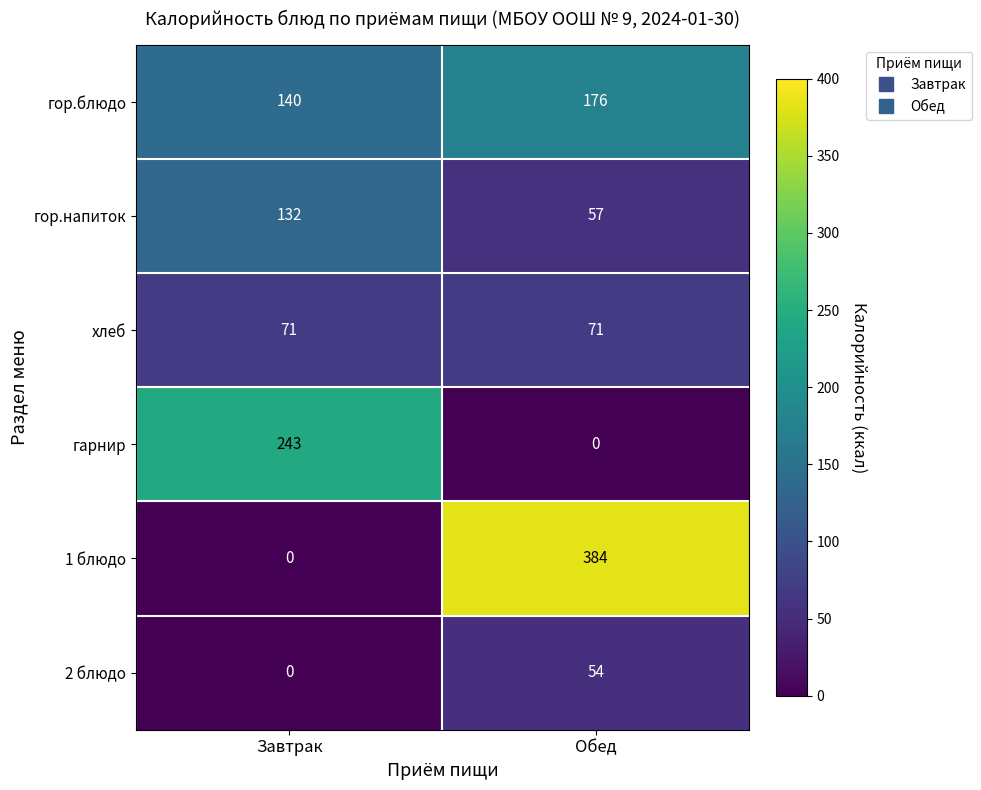

The value of хлеб at Обед is 46. True or false?

False